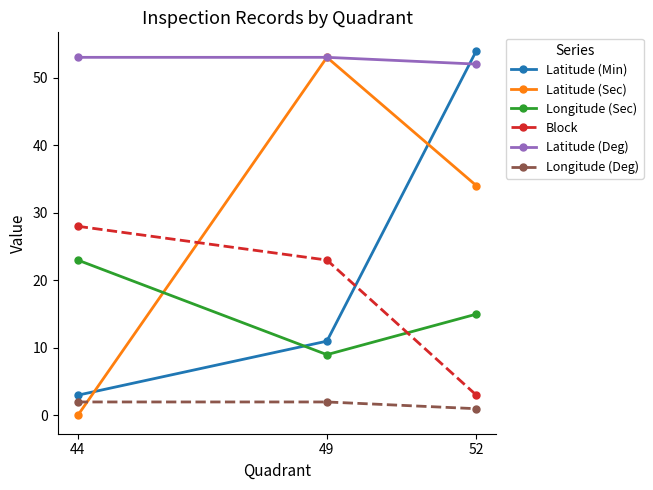

What is the total value across all series at 49?

151